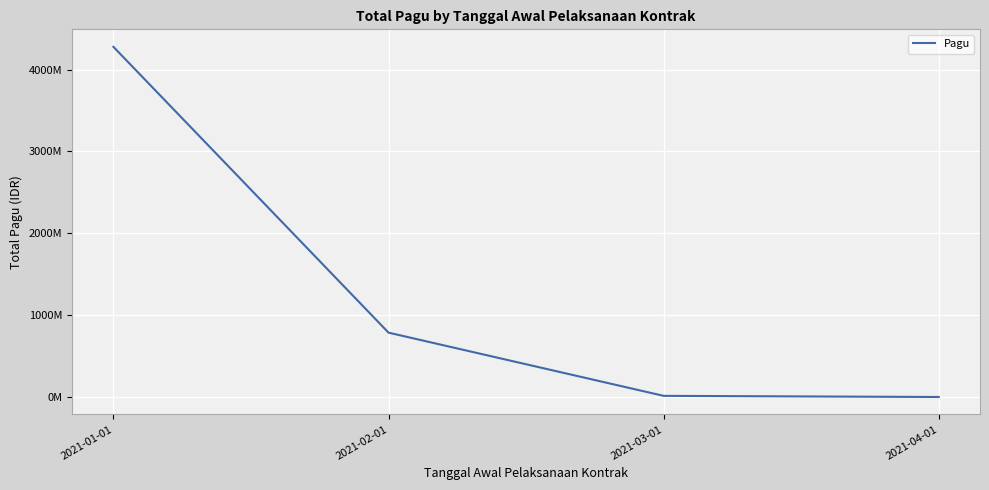

Which category has the lowest value across all series?

2021-04-01